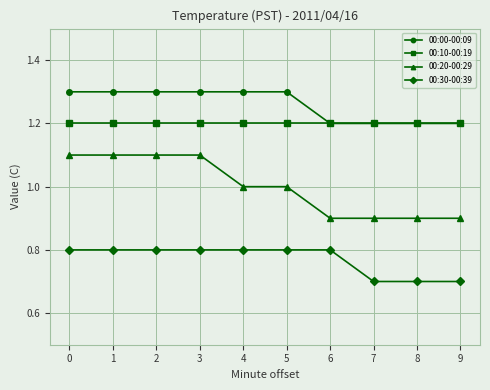

How many 00:00-00:09 values are between 1 and 2?

10